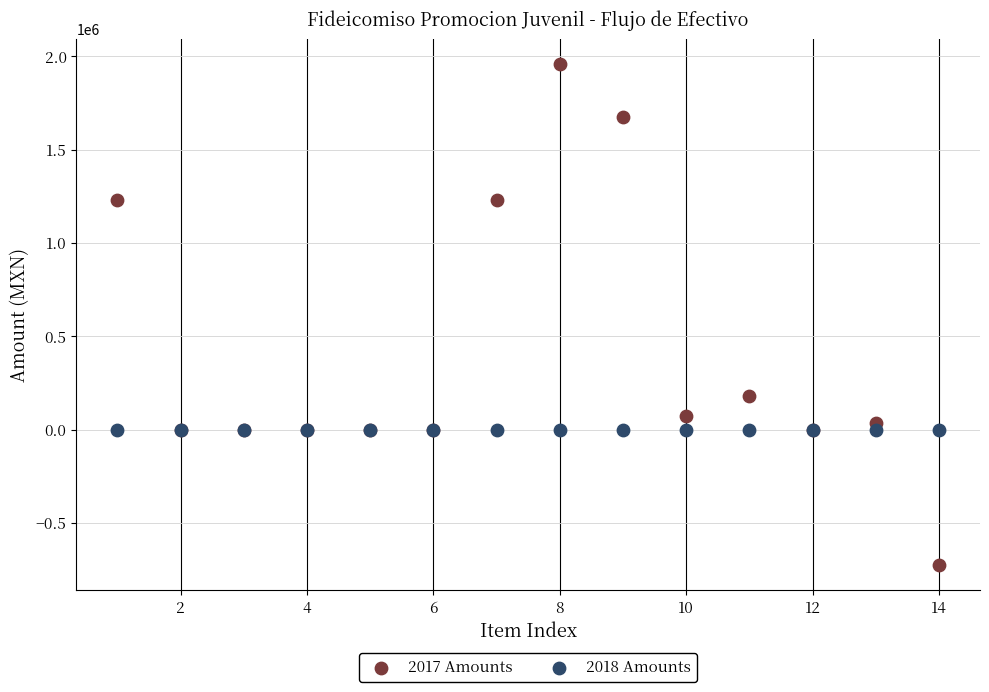

Which series reaches the maximum Y coordinate?

2017 Amounts